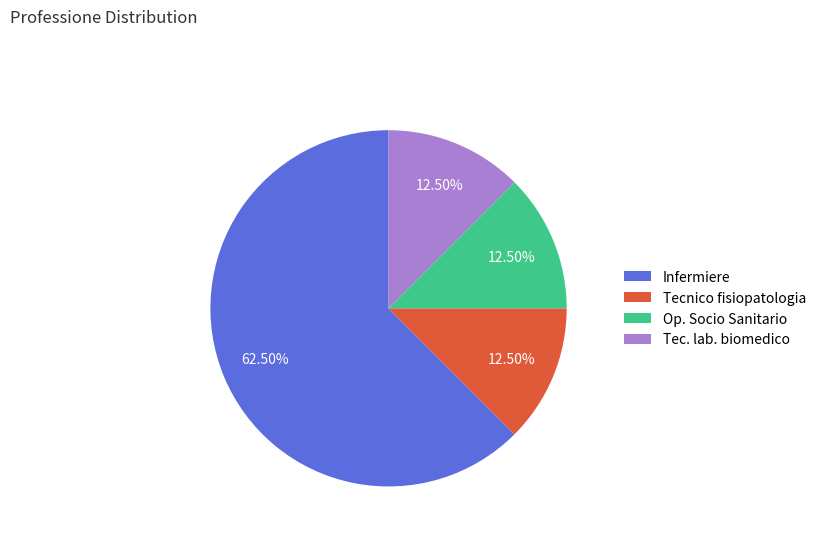

How many slices are in this pie chart?

4